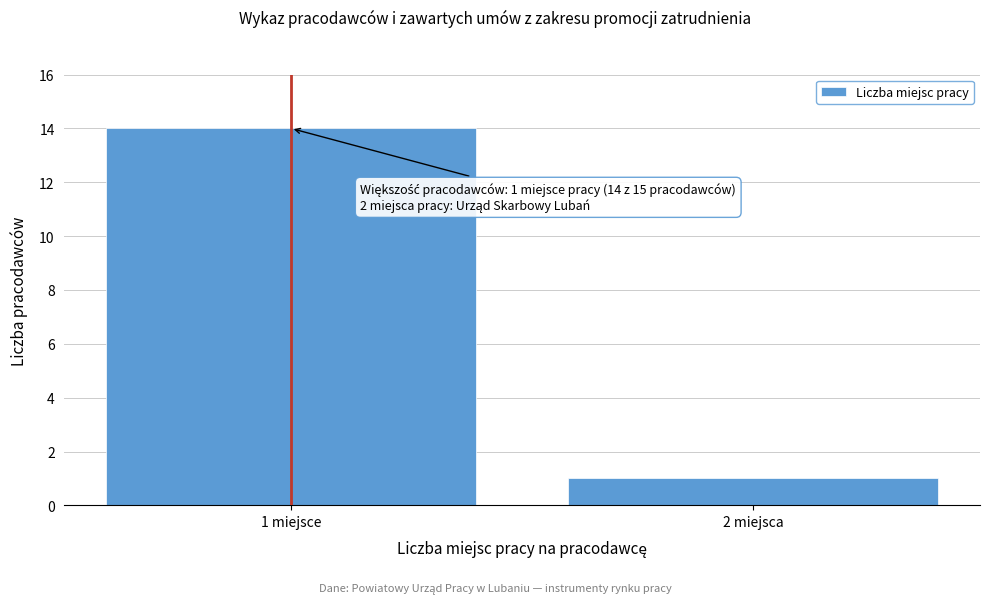

Reading right to left, transcribe all the data shown in this chart.

2 miejsca=1	1 miejsce=14